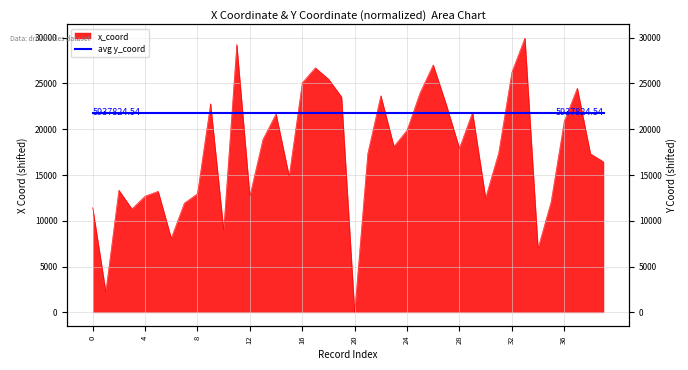

Does the chart have visible grid lines?

Yes